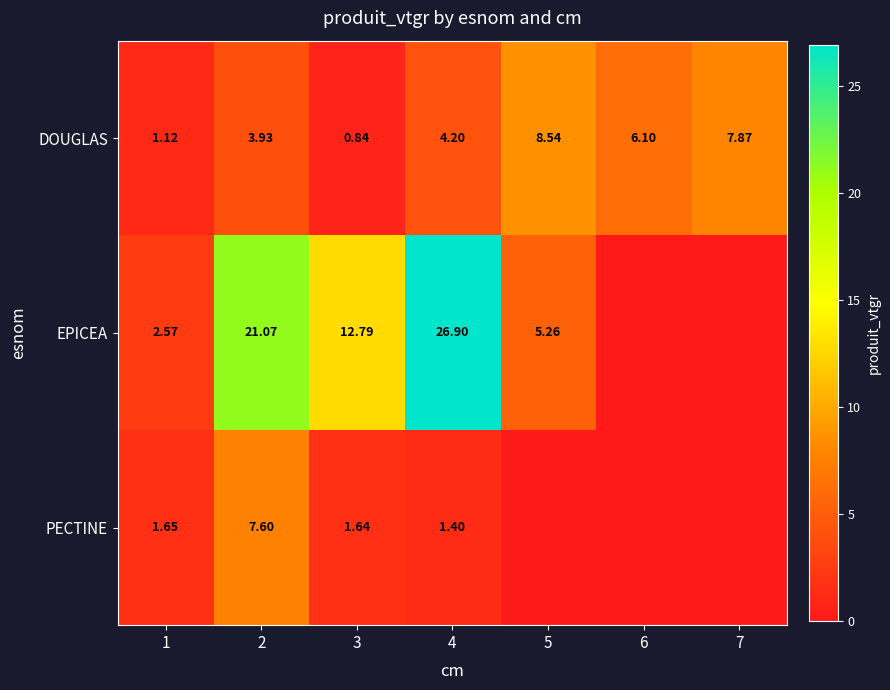

The value of DOUGLAS at 5 is 2.0. True or false?

False